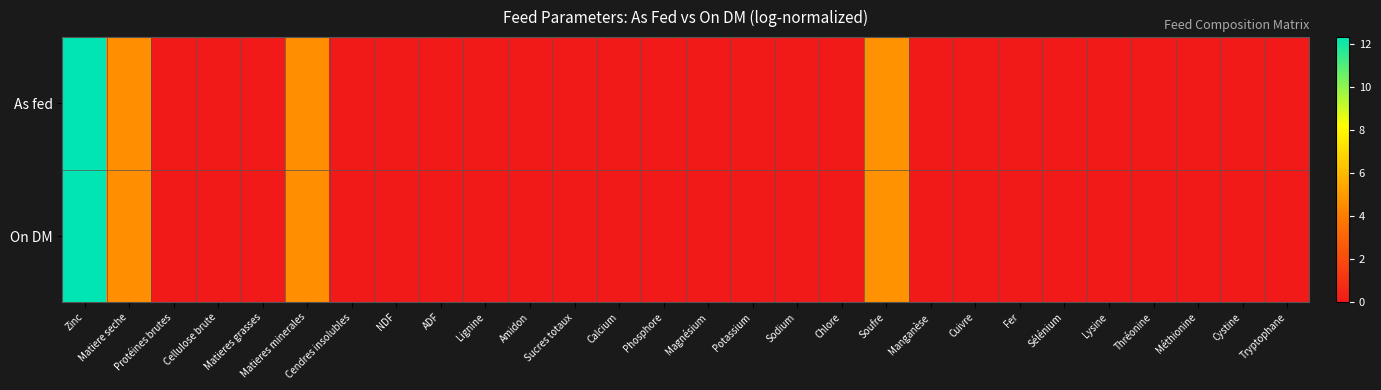

Count the number of data series in this chart.

2